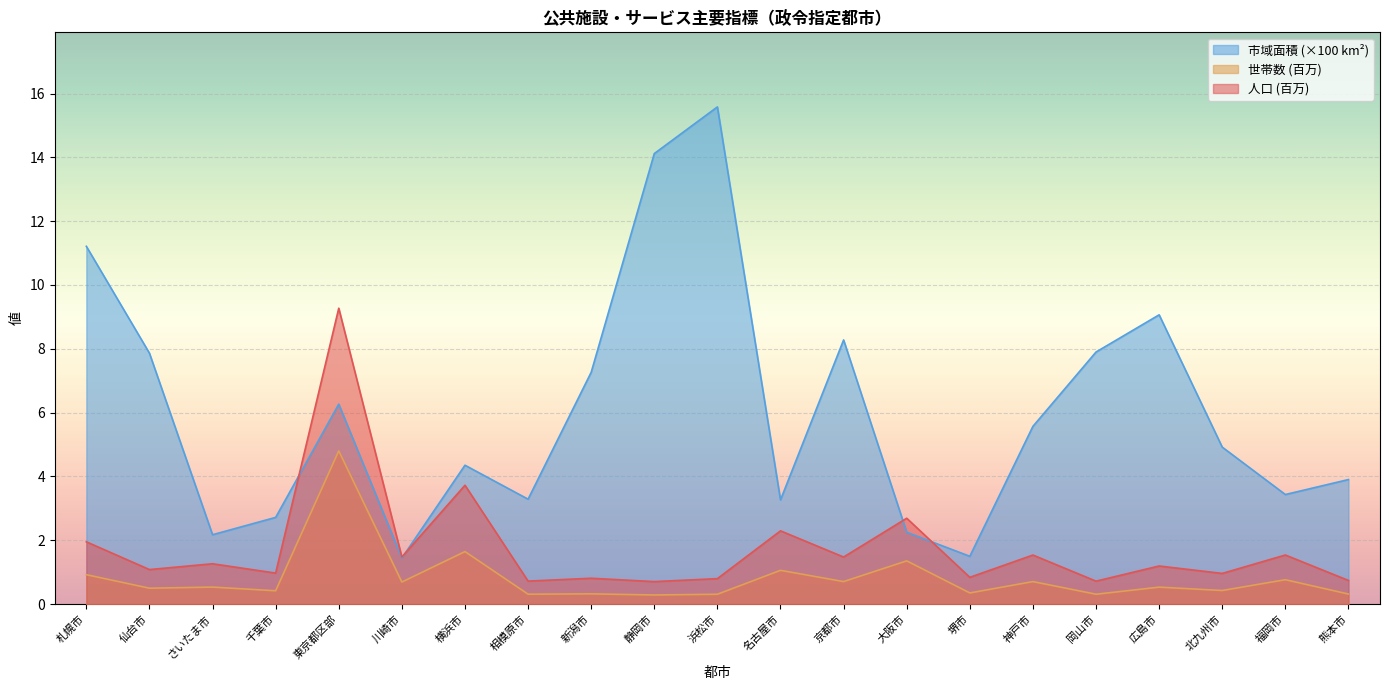

What is the spread (max minus min) of values at 札幌市?

10.3